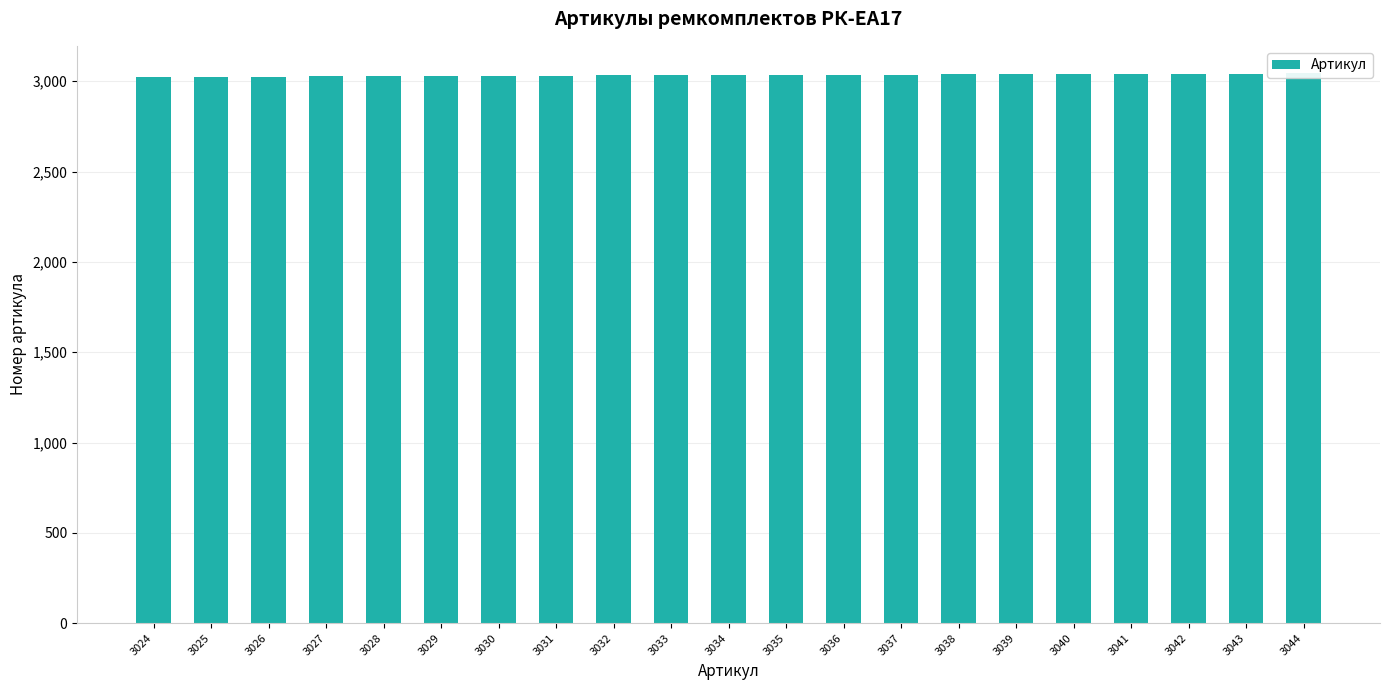

Which label corresponds to the largest value in the chart?

3044